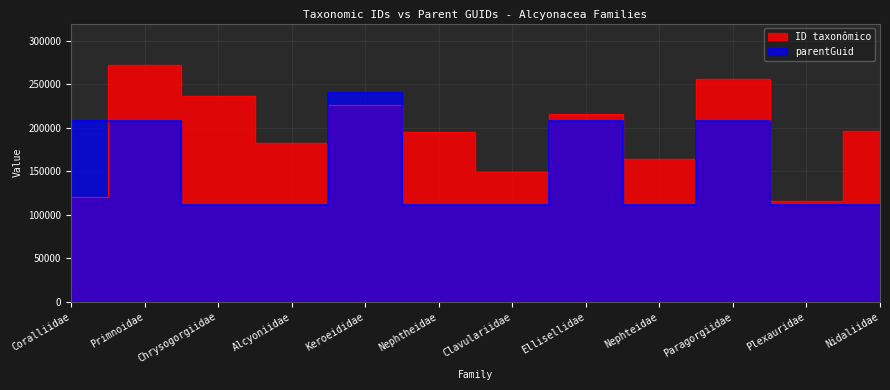

Is it true that parentGuid equals 47832 at Nephteidae?

False